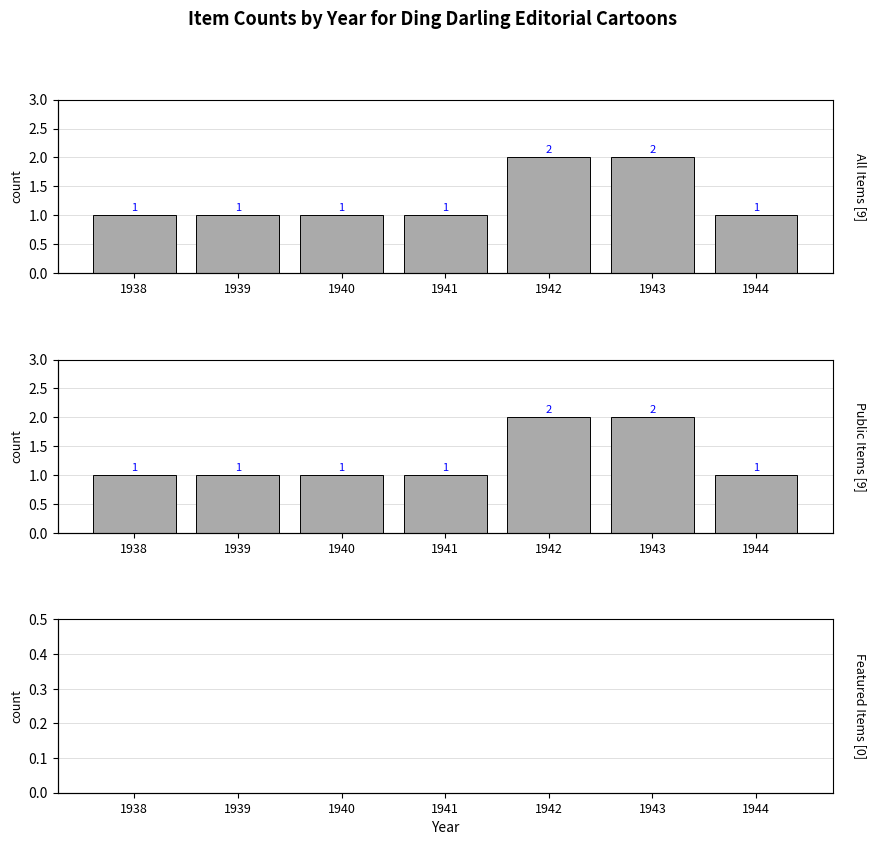

What is the total value across all series at 1939?

2